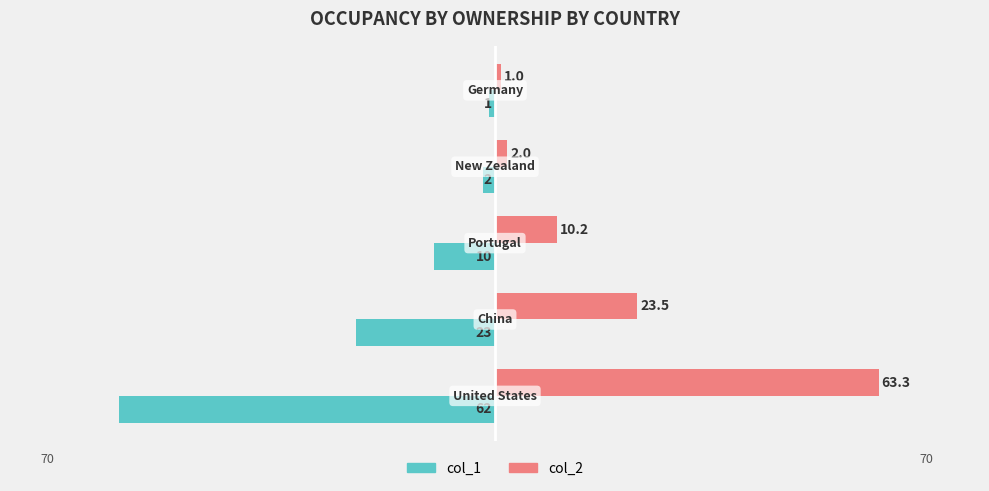

What is the average value of the col_1 series?

-19.6